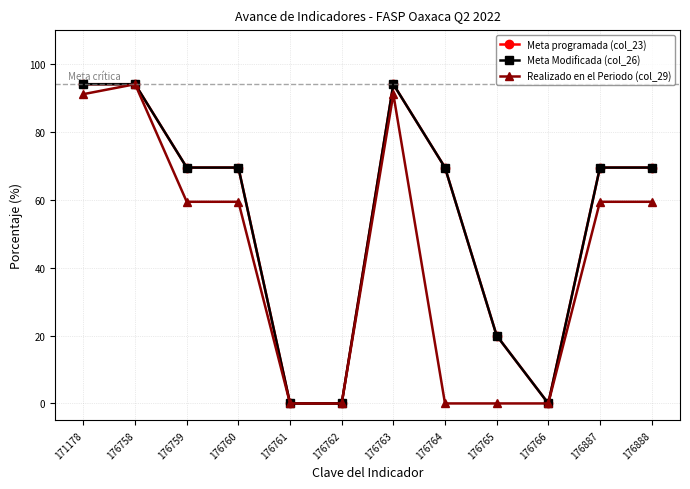

Does the chart have visible grid lines?

Yes